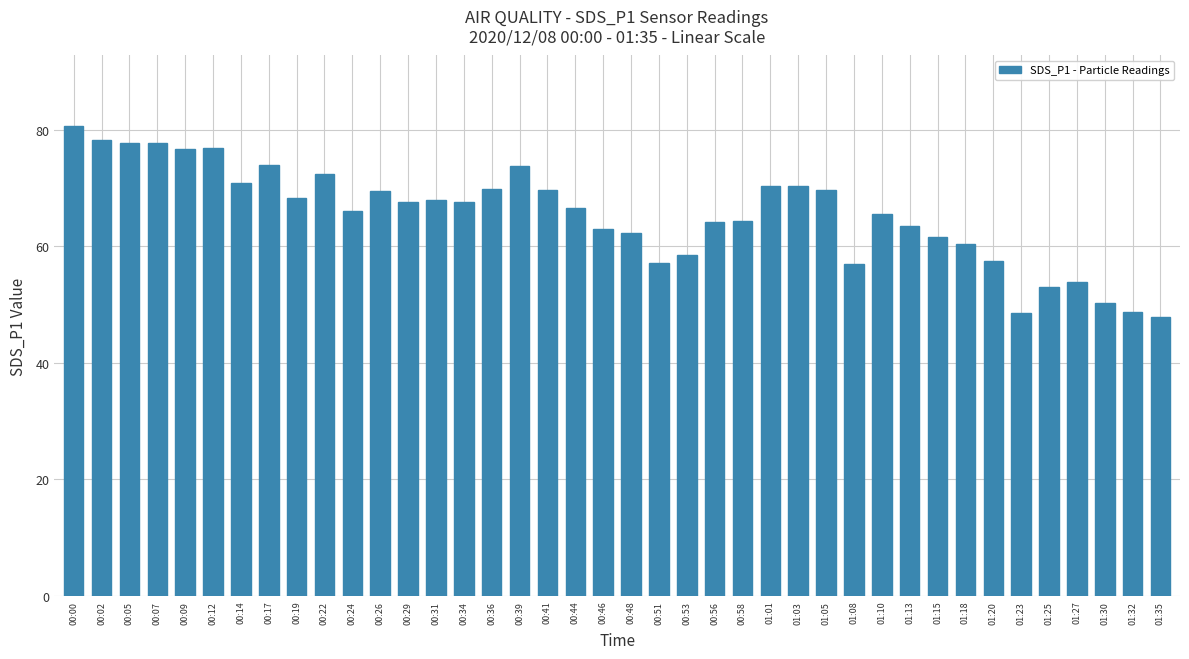

Does the chart contain stacked bars?

No